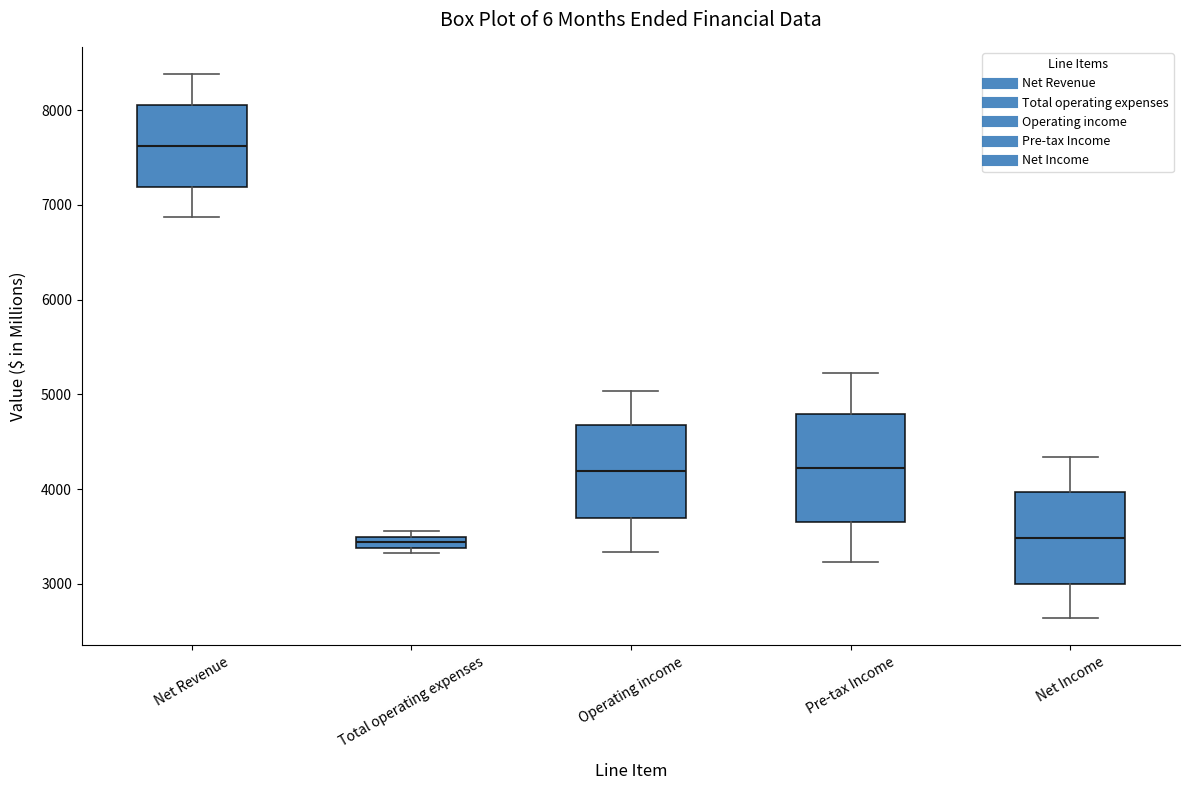

Where is the upper edge of the box for Total operating expenses on the y-axis? The values are not printed on the chart, so give them approximately, as read against the axis.

3500